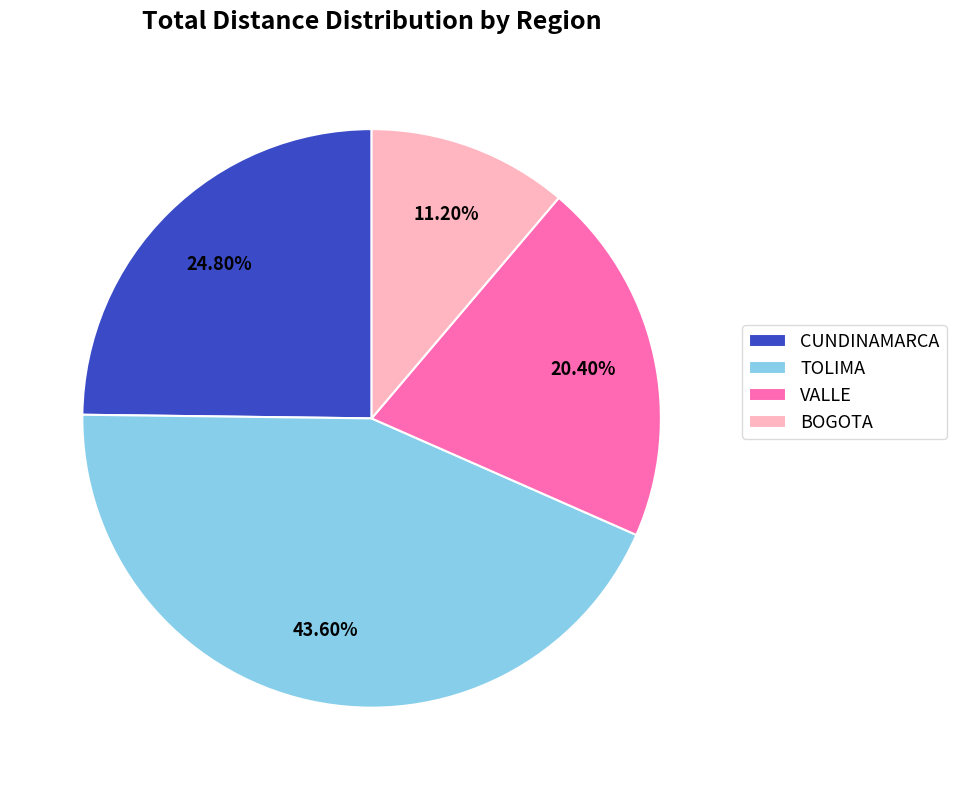

What is the ratio of the value at BOGOTA to the value at VALLE?

0.5